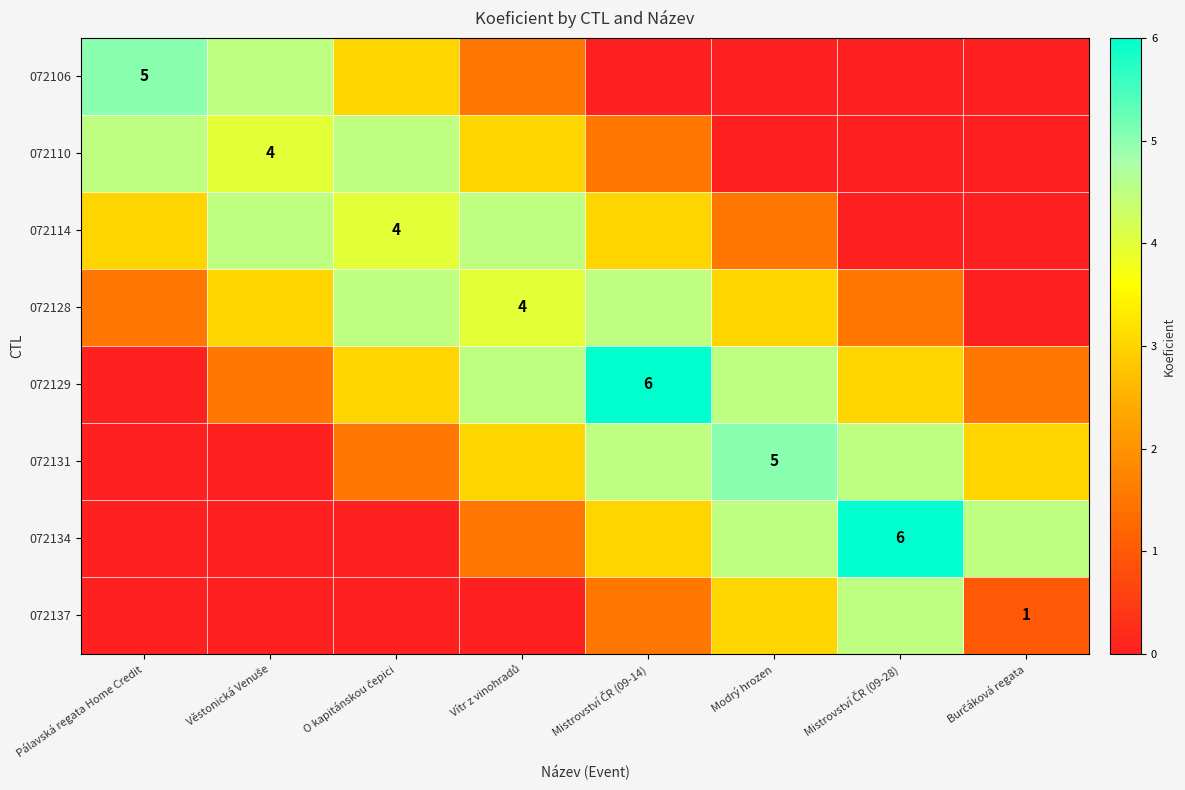

How many values in 072110 are above zero?

5